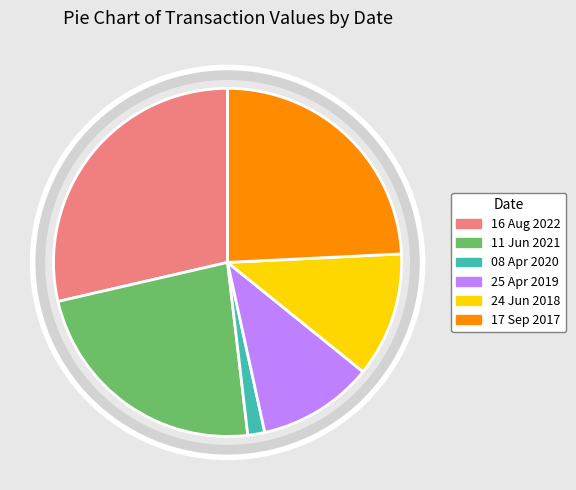

Does 16 Aug 2022 account for over 50% of the chart?

No